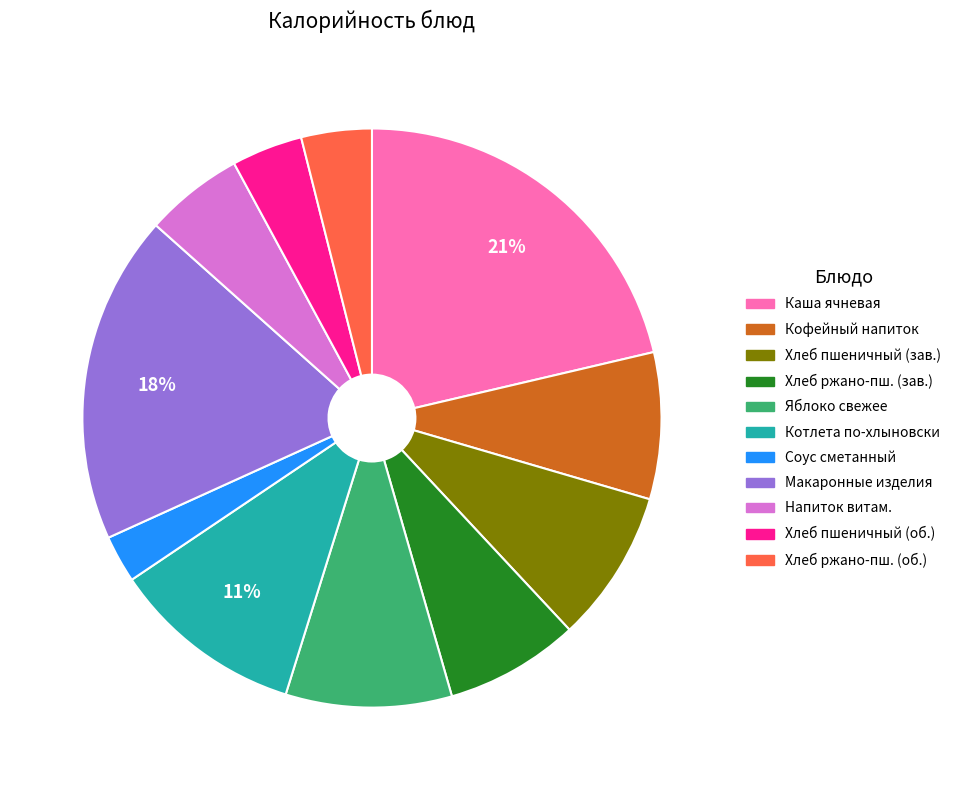

Is there any slice that represents more than half of the pie?

No